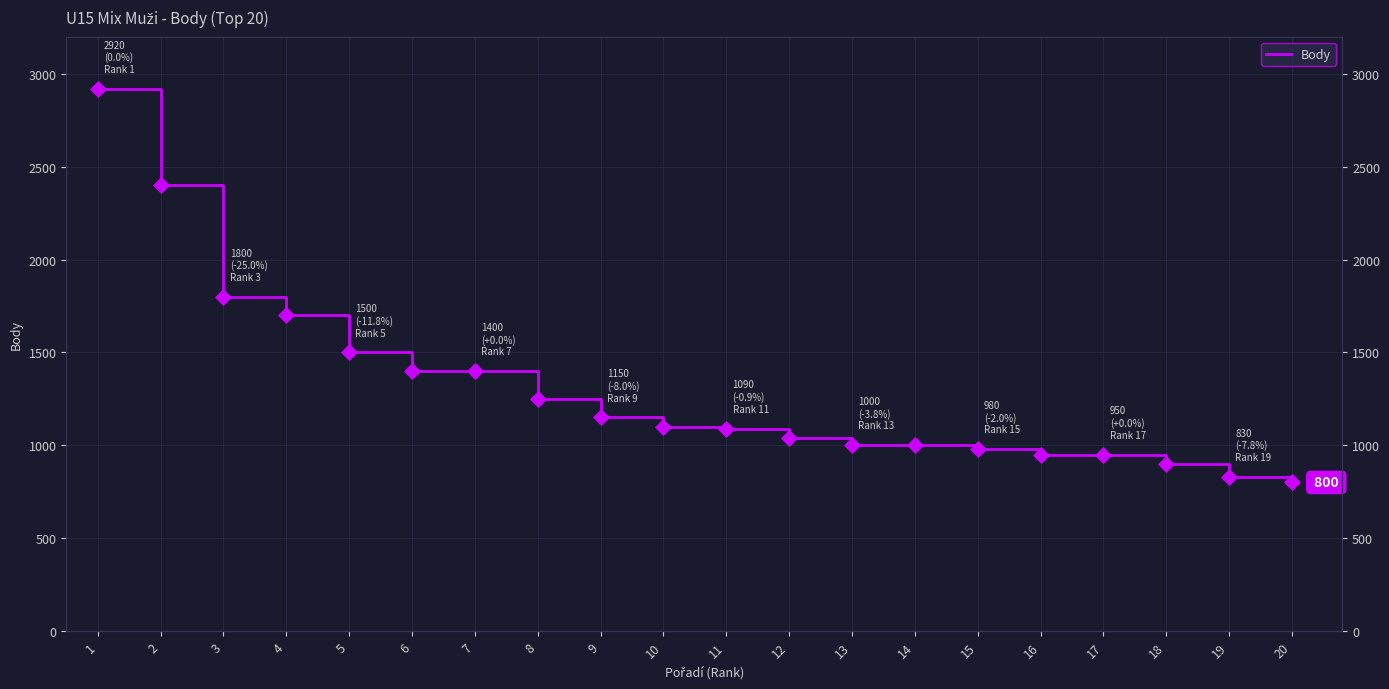

Which has a higher value, 12 or 18?

12